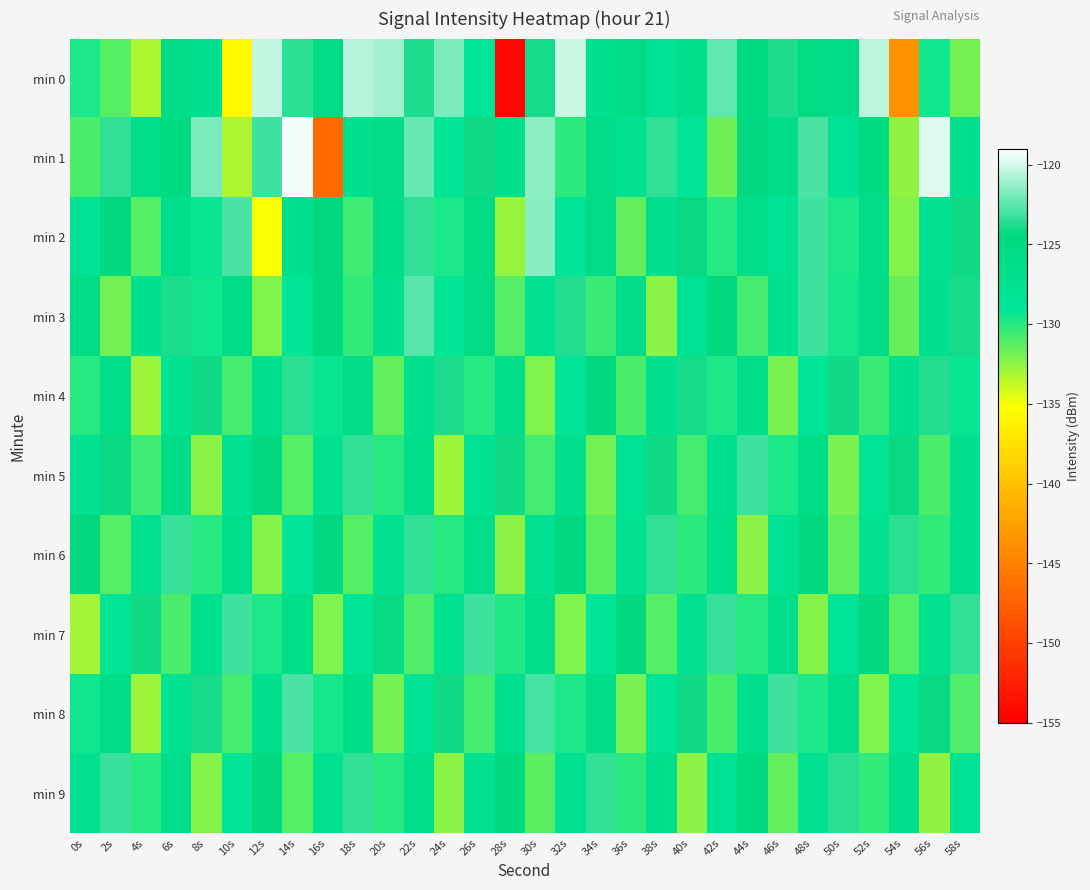

At how many categories does at least one series exceed -133?

30